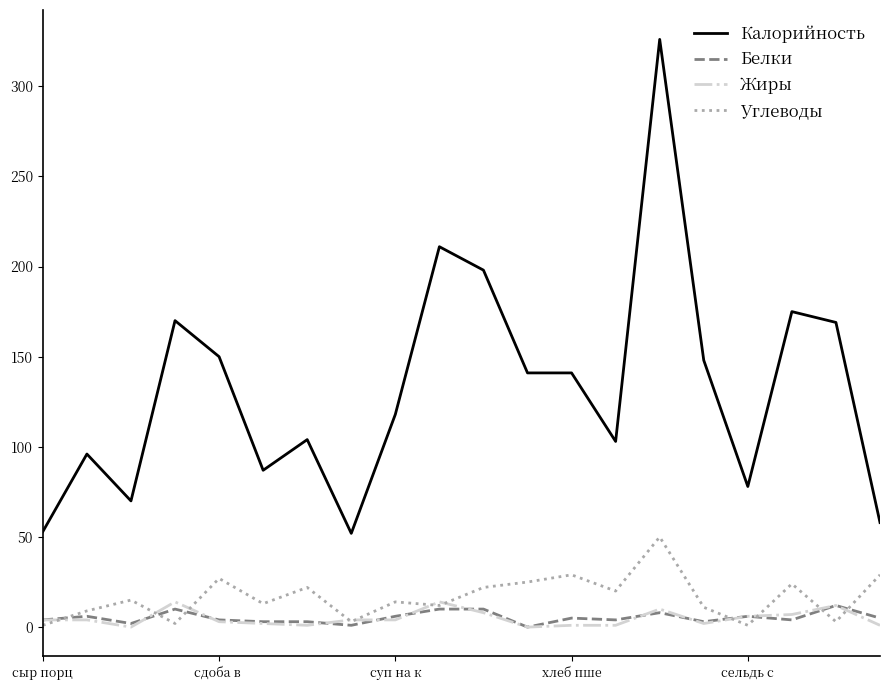

Which series has the largest total across all categories?

Калорийность